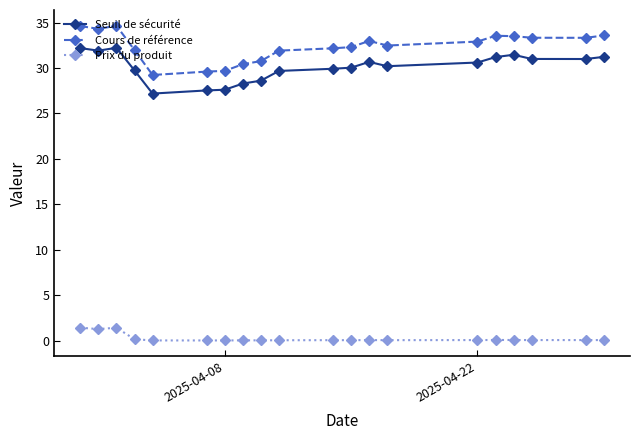

What are all the series names shown in the legend?

Seuil de sécurité, Cours de référence, Prix du produit